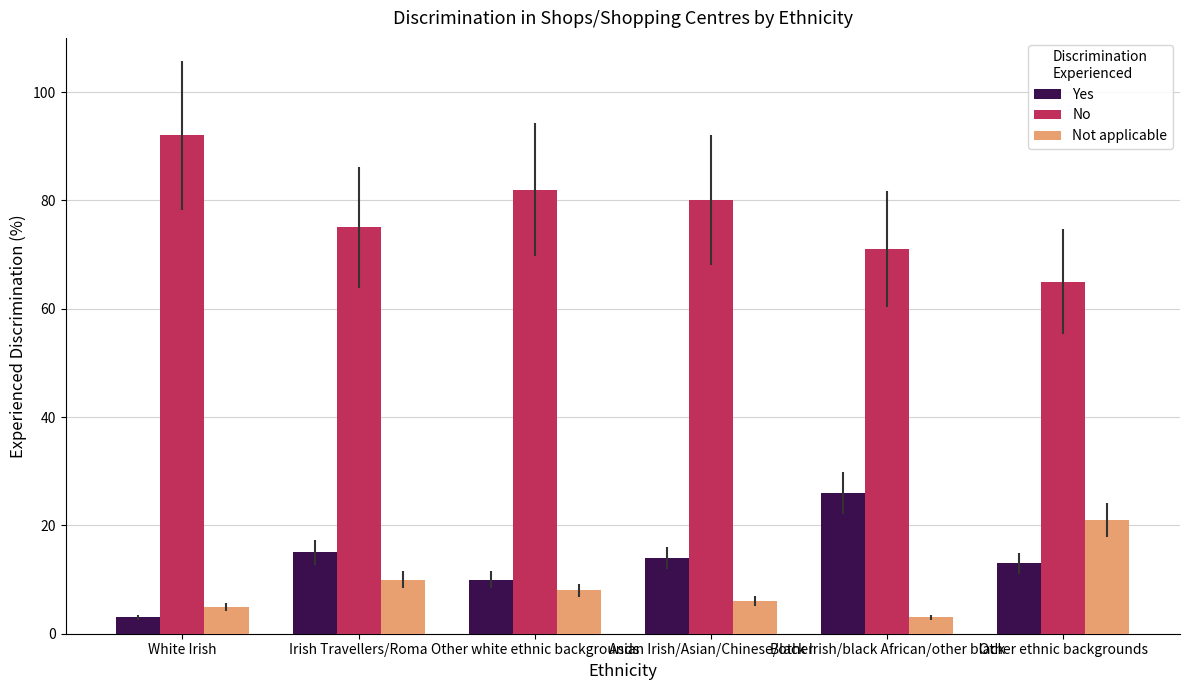

Reading left to right, list all the values displayed in this chart.

Yes: White Irish=3	Irish Travellers/Roma=15	Other white ethnic backgrounds=10	Asian Irish/Asian/Chinese/other=14	Black Irish/black African/other black=26	Other ethnic backgrounds=13
No: White Irish=92	Irish Travellers/Roma=75	Other white ethnic backgrounds=82	Asian Irish/Asian/Chinese/other=80	Black Irish/black African/other black=71	Other ethnic backgrounds=65
Not applicable: White Irish=5	Irish Travellers/Roma=10	Other white ethnic backgrounds=8	Asian Irish/Asian/Chinese/other=6	Black Irish/black African/other black=3	Other ethnic backgrounds=21